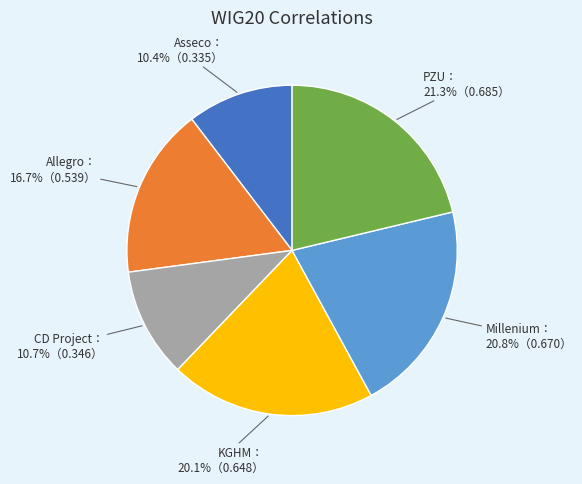

Does any single category account for the majority?

No